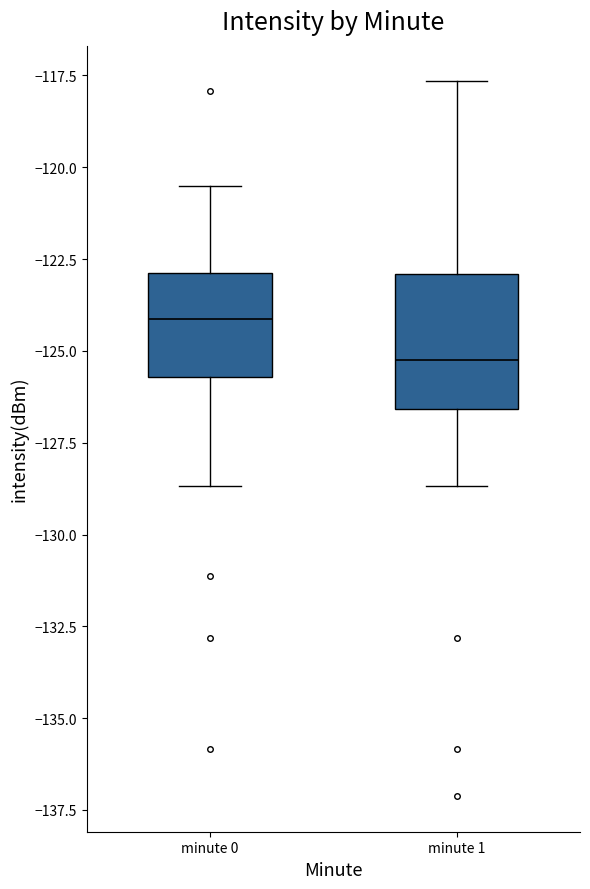

Which box's median line is the lowest?

minute 1